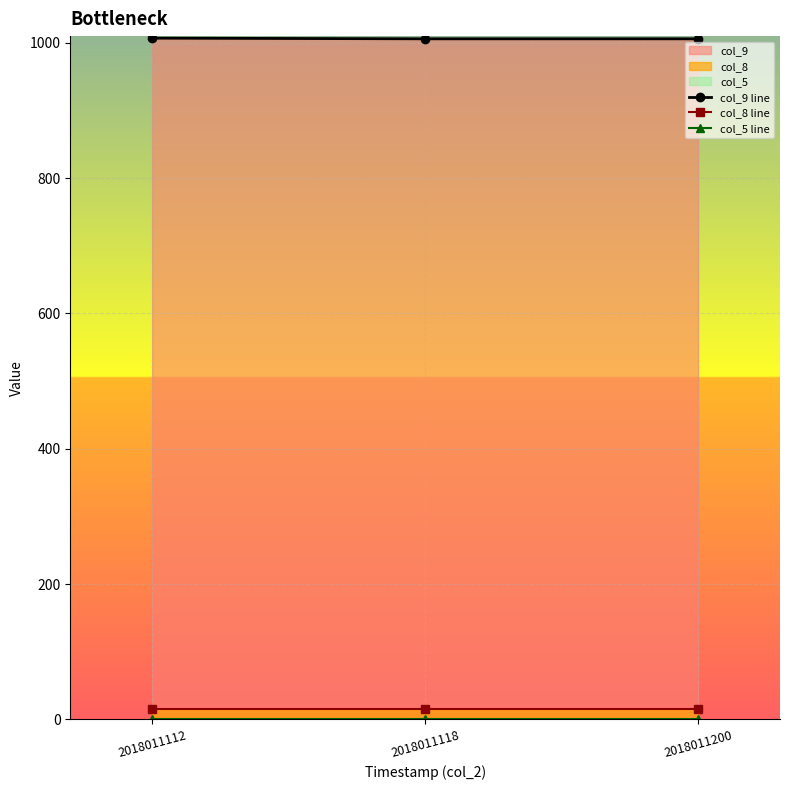

What is the value of the col_8 line point at the 1st from the left?

15